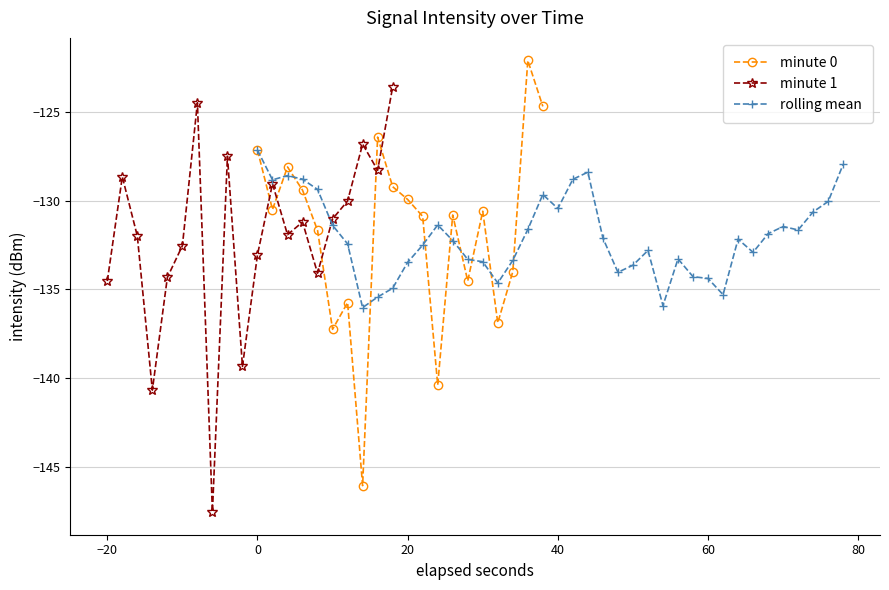

What is the maximum value for minute 0?

-122.1